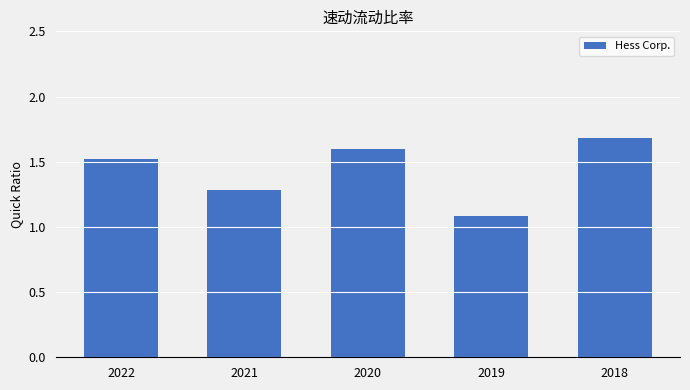

What value does the data have at 2018?

1.7